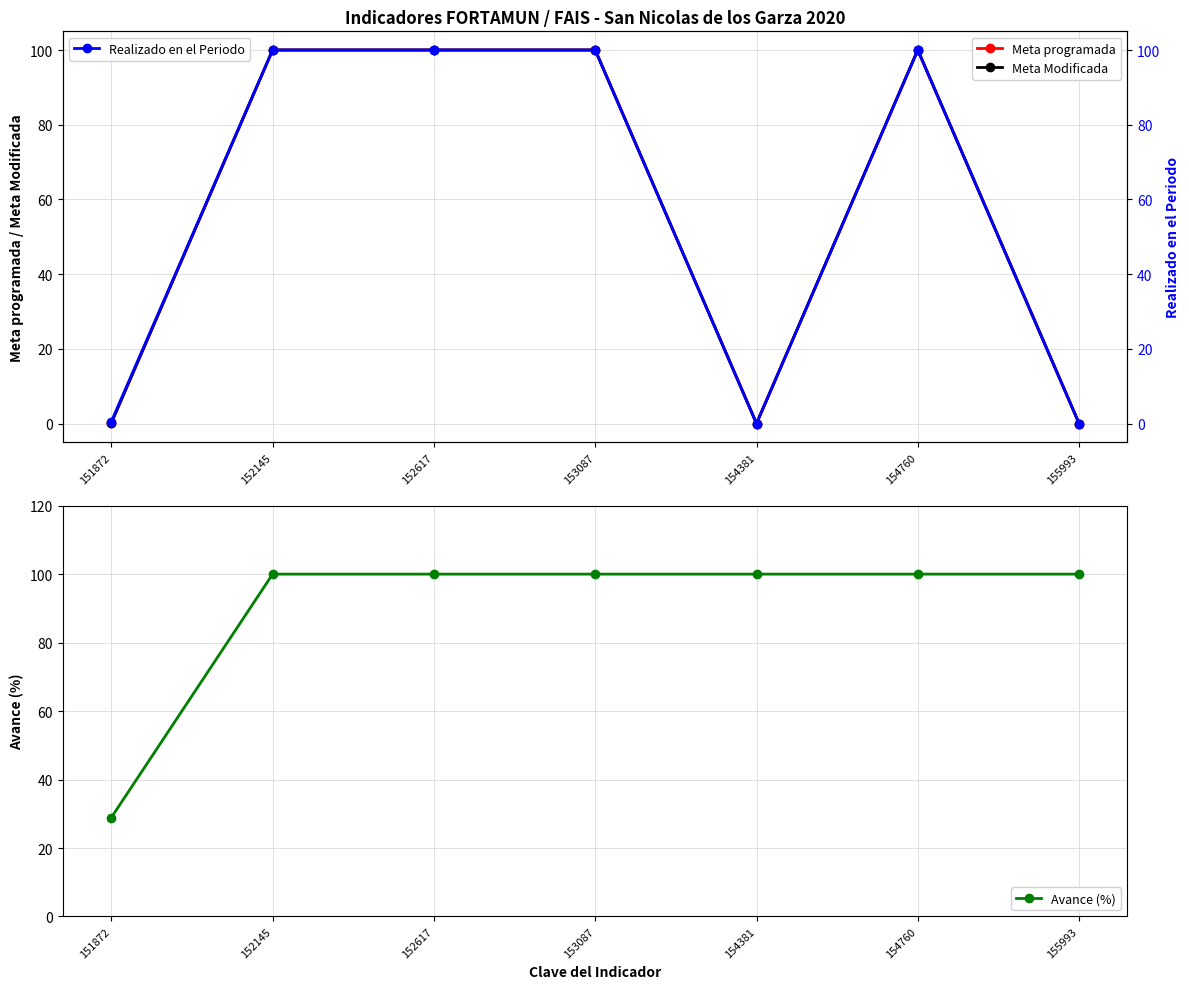

What is the approximate value of Avance (%) at 151872?

28.9